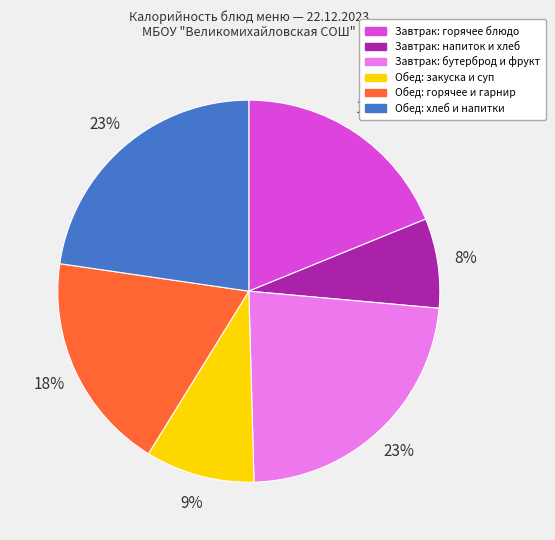

To the nearest percent, what is the average slice percentage?

17%